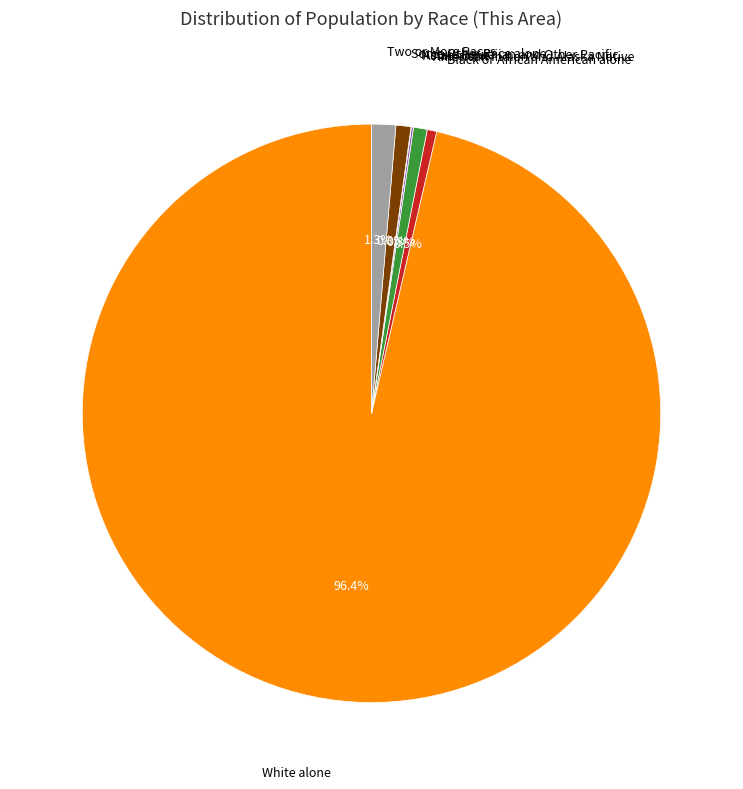

Is the sum of White alone and Some Other Race alone greater than half?

Yes